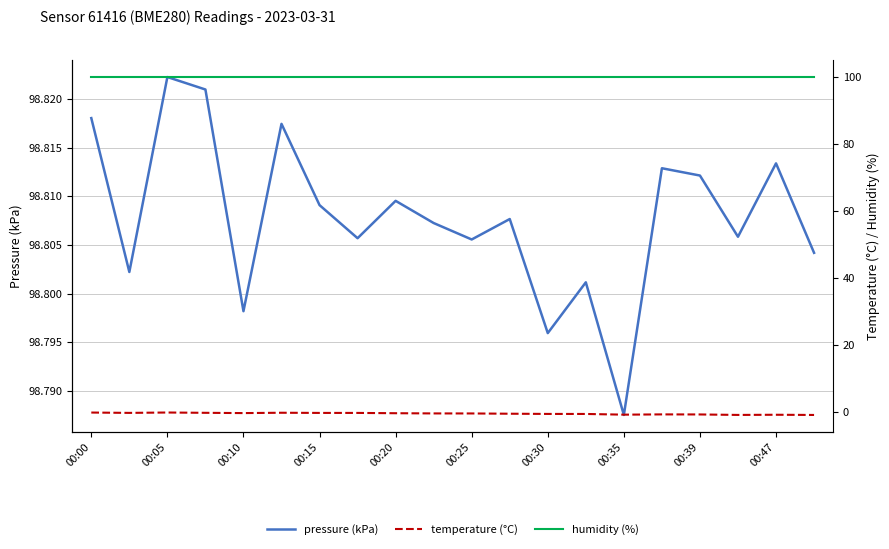

At which label does pressure (kPa) reach its peak?

00:05